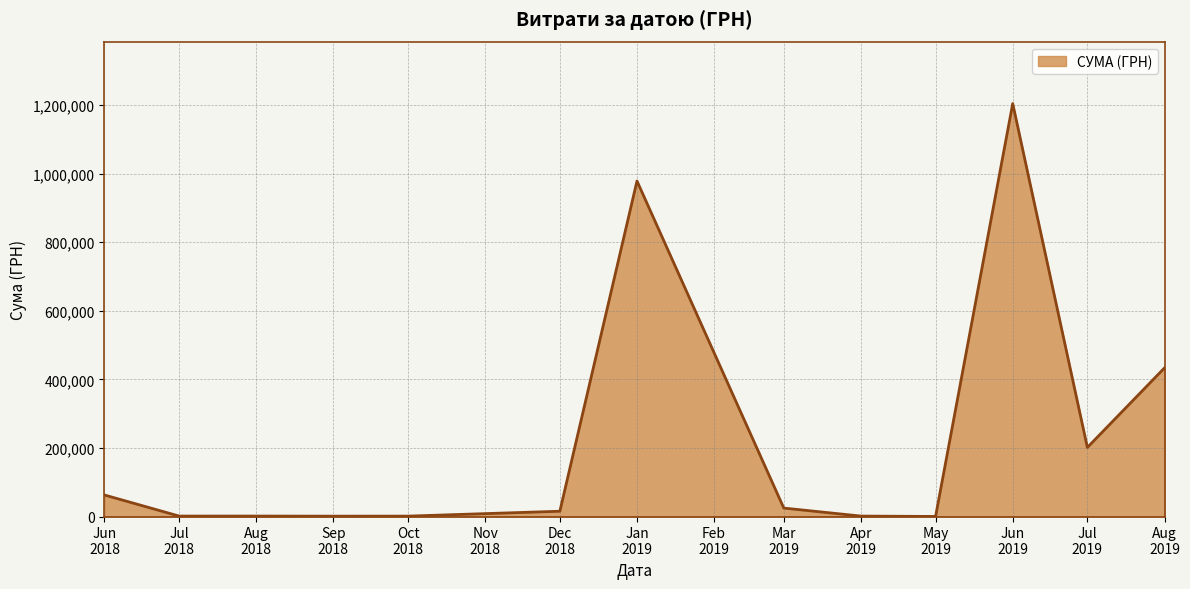

What is the greatest value displayed?

1204251.0